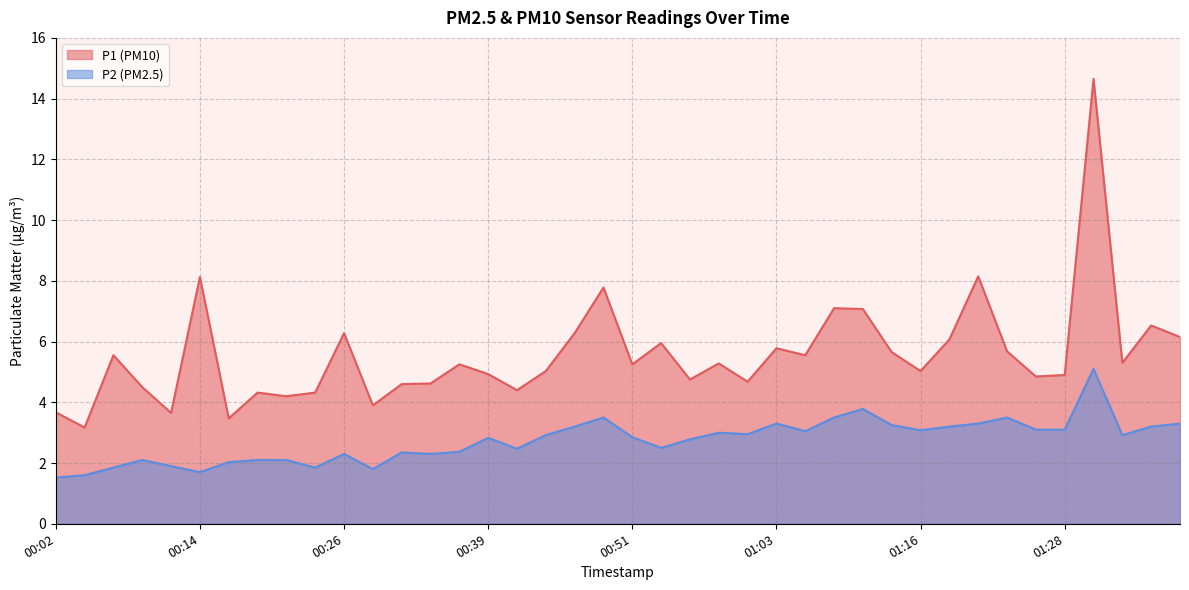

Does the chart have visible grid lines?

Yes